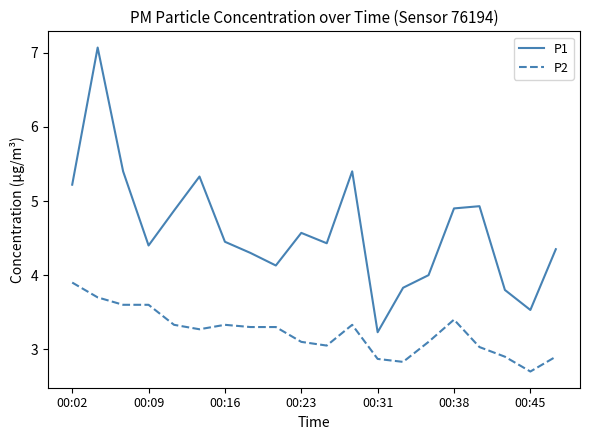

What is the smallest value displayed?

2.7